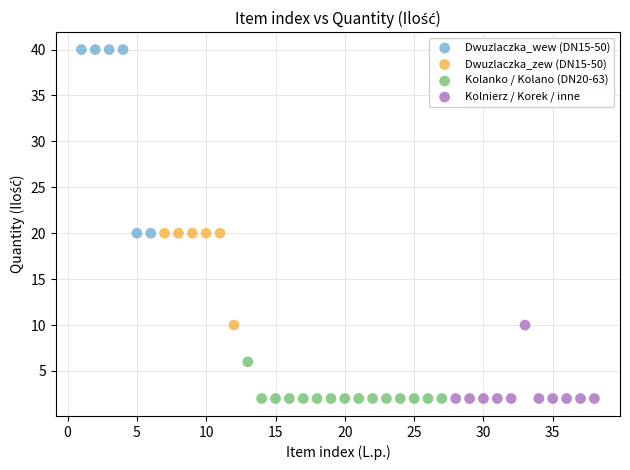

Which series contains the highest Y value?

Dwuzlaczka_wew (DN15-50)